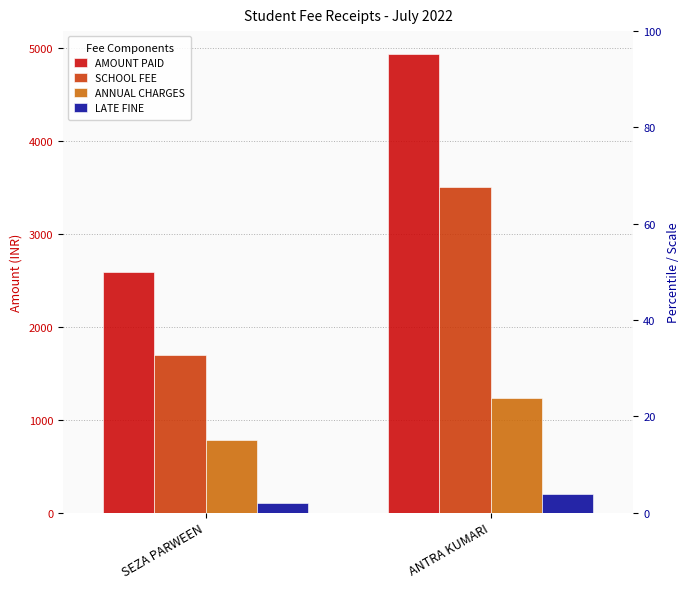

At which category does the chart reach its peak across all series?

ANTRA KUMARI